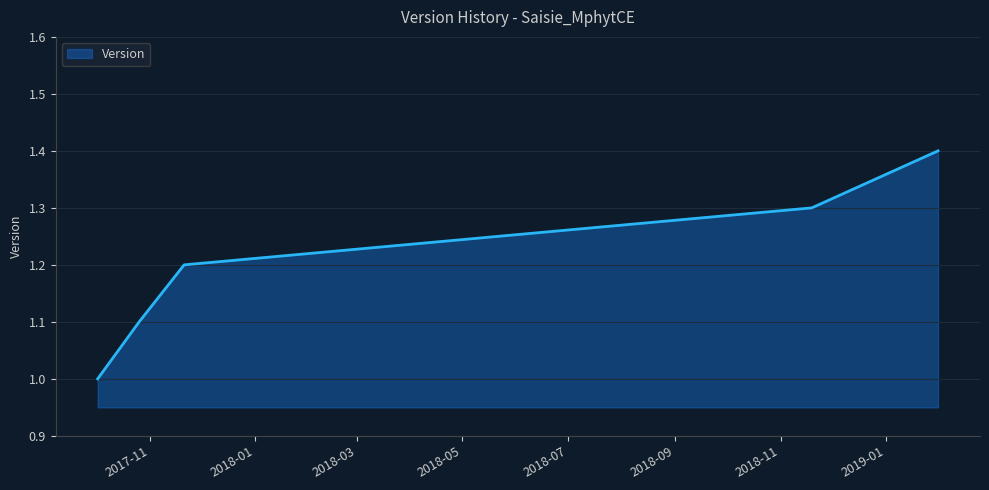

Reading left to right, extract all data points from this chart.

1.0	1.1	1.2	1.3	1.4